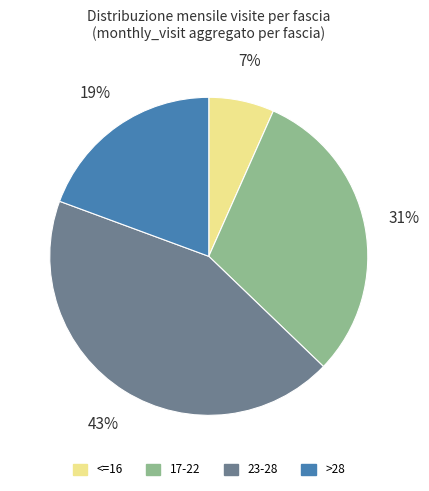

Does any single category account for the majority?

No